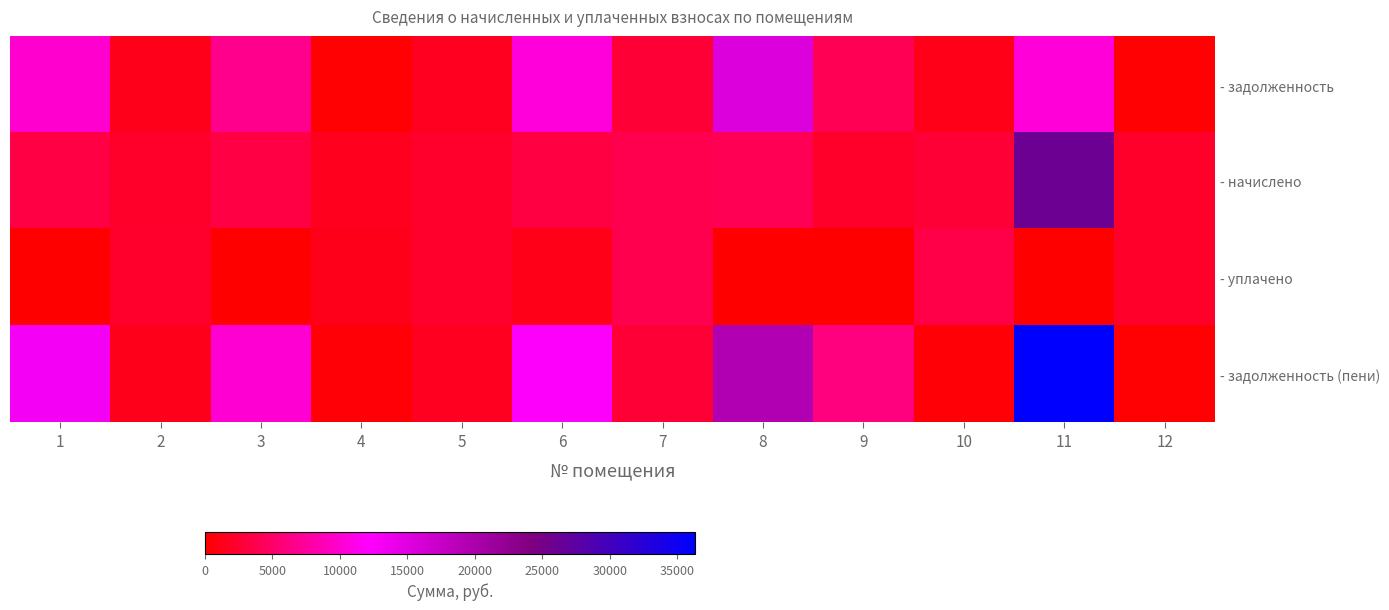

What is the total value across all series at 4?

3249.6